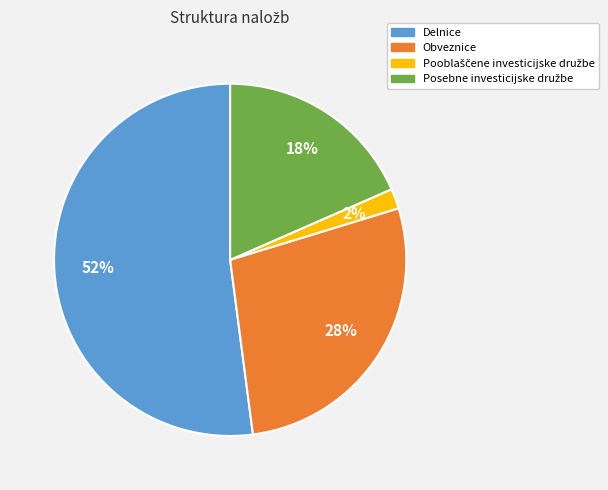

Does any single category account for the majority?

Yes